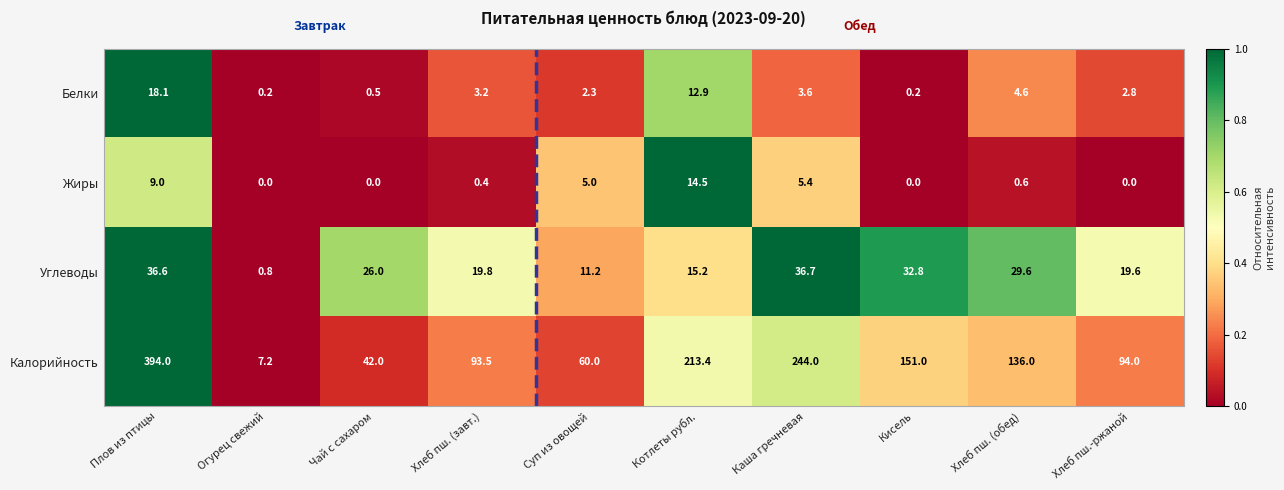

Which category has the lowest value in the Калорийность series?

Огурец свежий